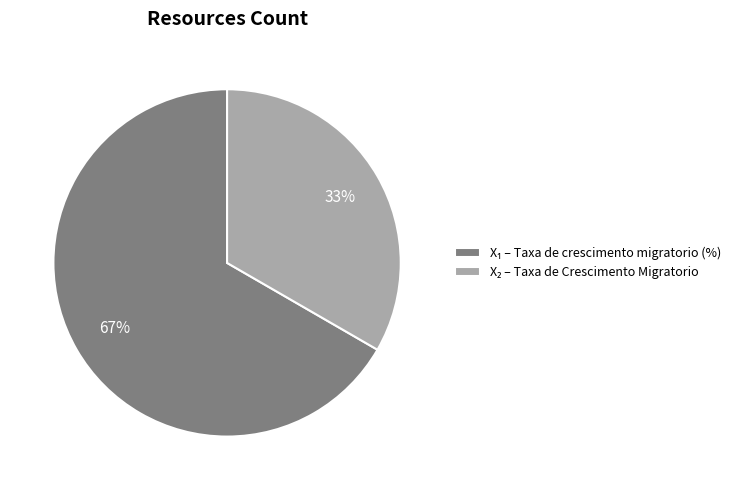

Is there any slice that represents more than half of the pie?

Yes